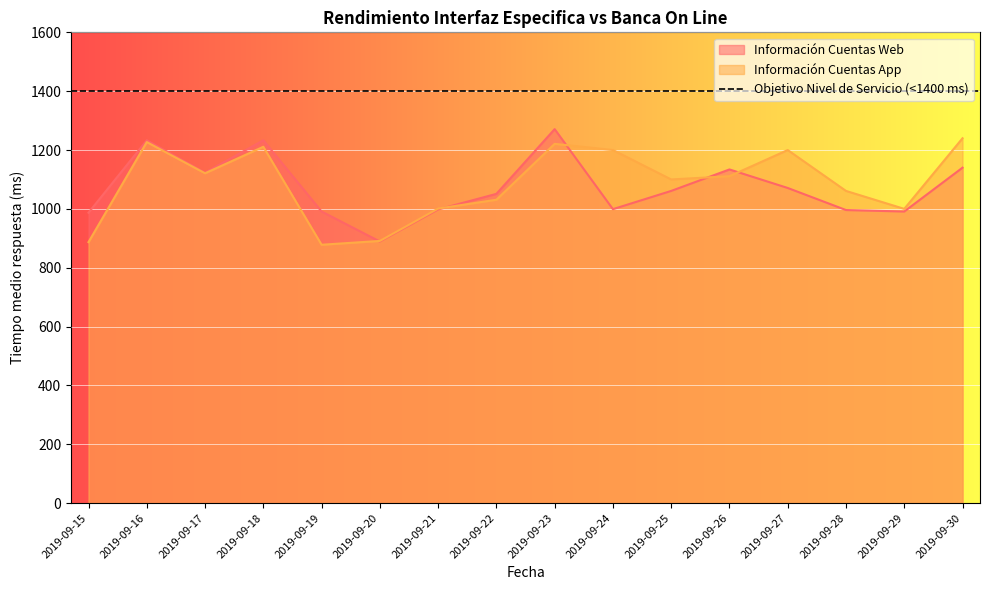

What are all the series names shown in the legend?

Información Cuentas Web, Información Cuentas App